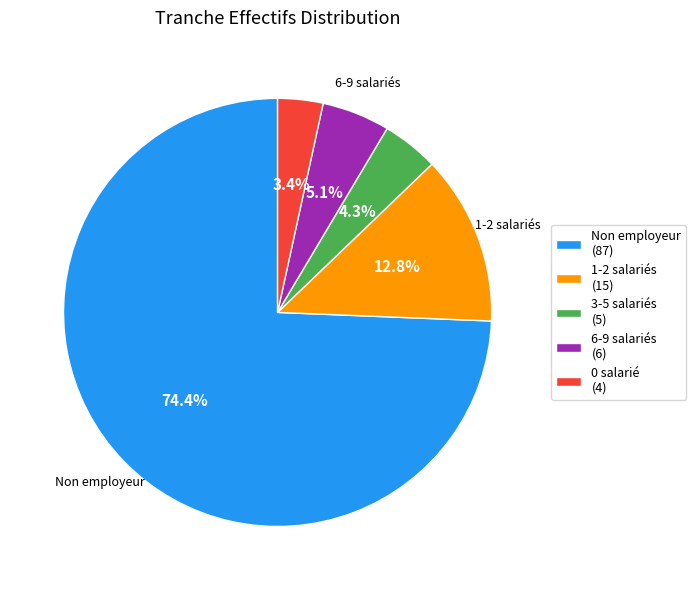

Is there any slice that represents more than half of the pie?

Yes